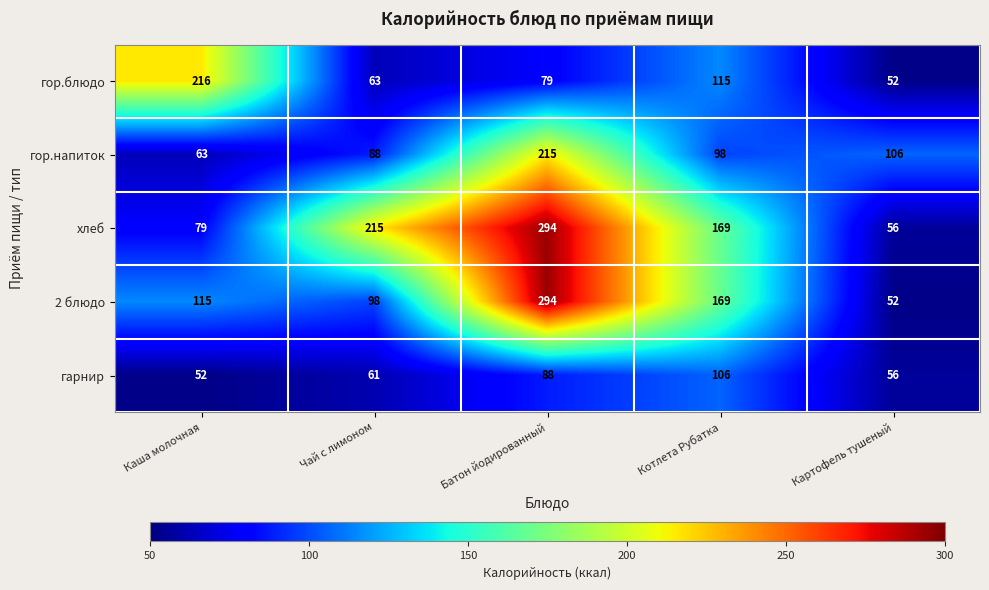

At which label does гор.напиток first exceed 98?

Батон йодированный